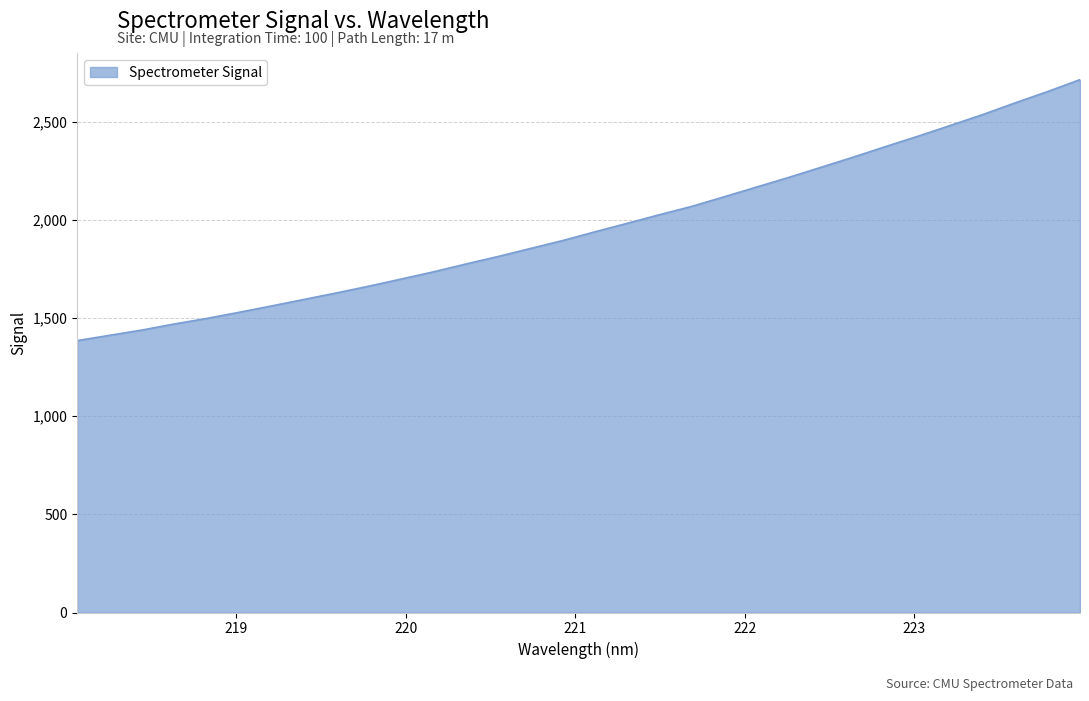

How many values are below 1939?

16